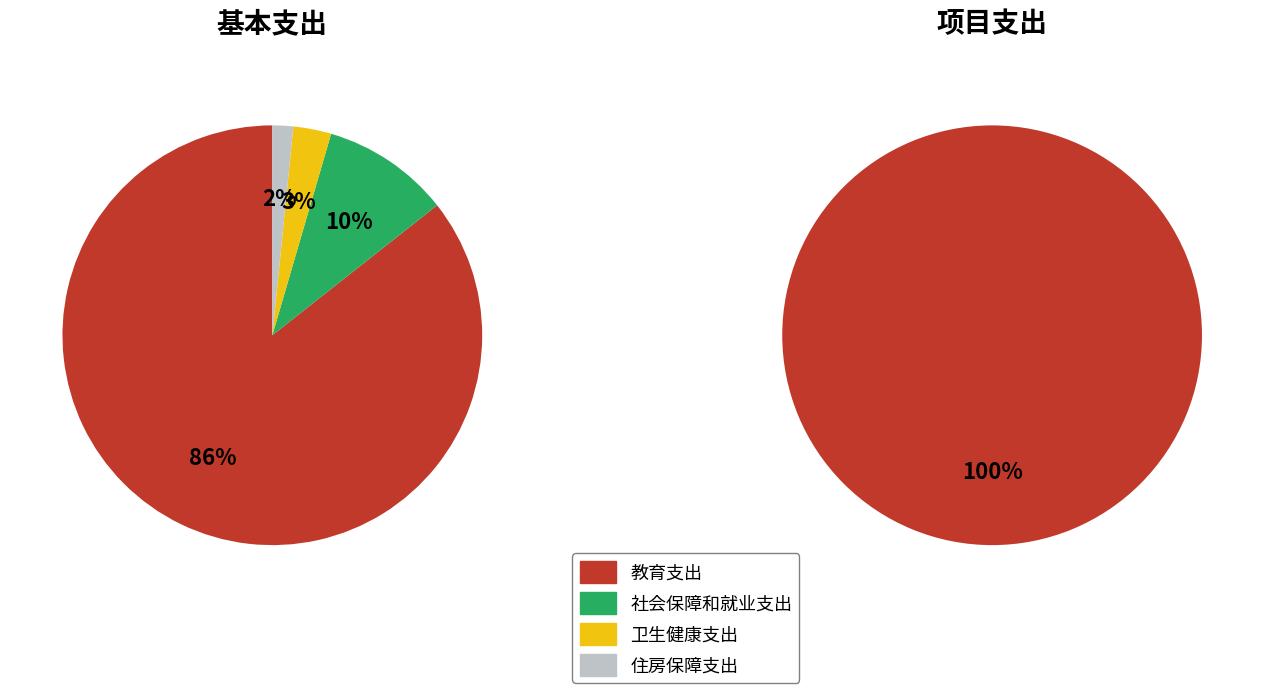

What is the majority slice?

教育支出